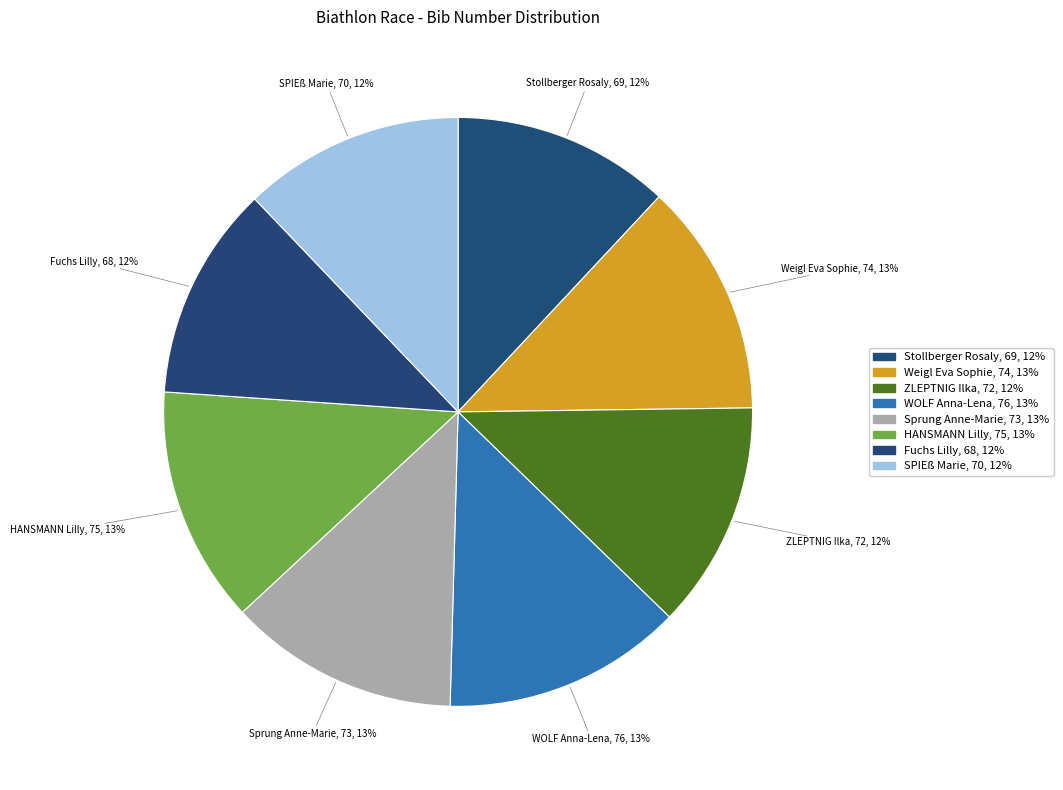

How many segments does this pie chart have?

8